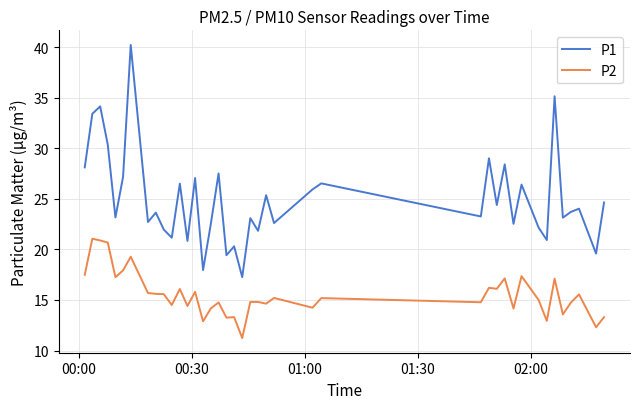

How many lines are shown in the chart?

2